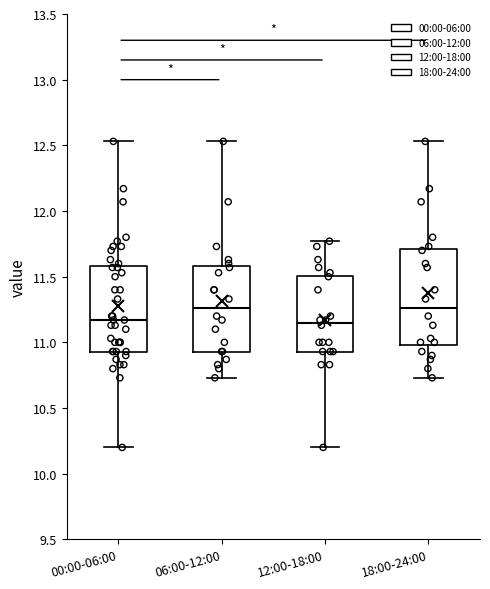

Reading left to right, read every box against the y-axis: the position of its median line, the range the box covers, and the ends of its whiskers. The values are not printed on the chart, so give them approximately, as read against the axis.

00:00-06:00: median 11.15, box 10.95 to 11.60, whiskers 10.20 to 12.55
06:00-12:00: median 11.25, box 10.95 to 11.60, whiskers 10.75 to 12.55
12:00-18:00: median 11.15, box 10.95 to 11.50, whiskers 10.20 to 11.75
18:00-24:00: median 11.25, box 11.00 to 11.70, whiskers 10.75 to 12.55